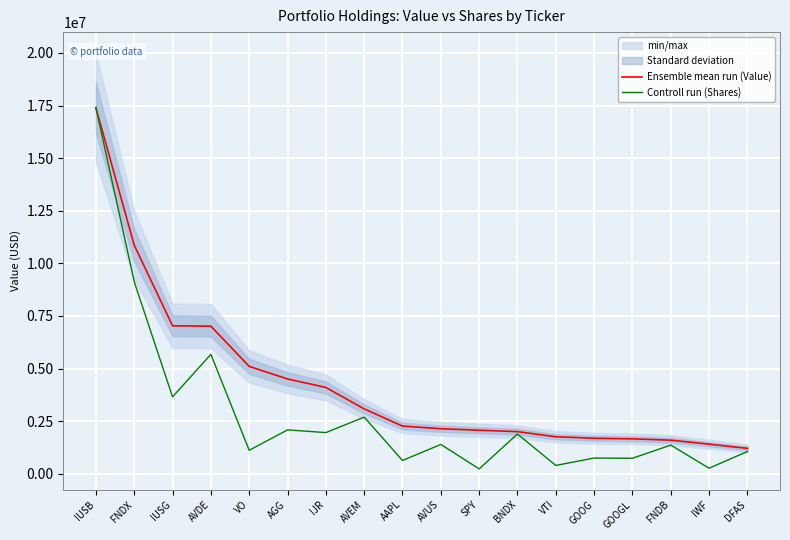

True or false: Ensemble mean run (Value) and Controll run (Shares) cross at least once.

False